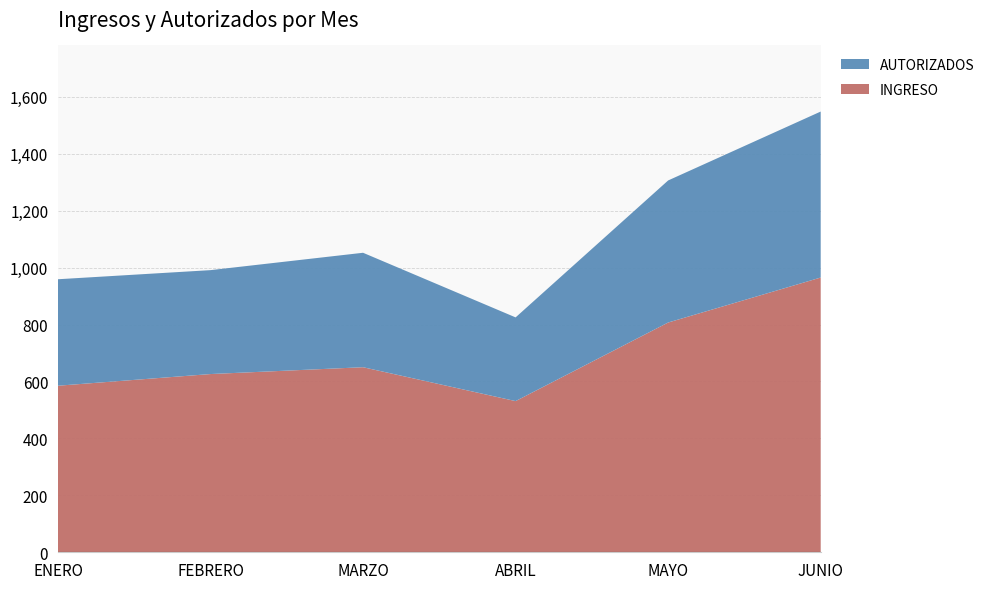

Reading left to right, what are all the values shown in this chart?

INGRESO: 585	626	650	531	807	965
AUTORIZADOS: 374	365	402	294	499	583